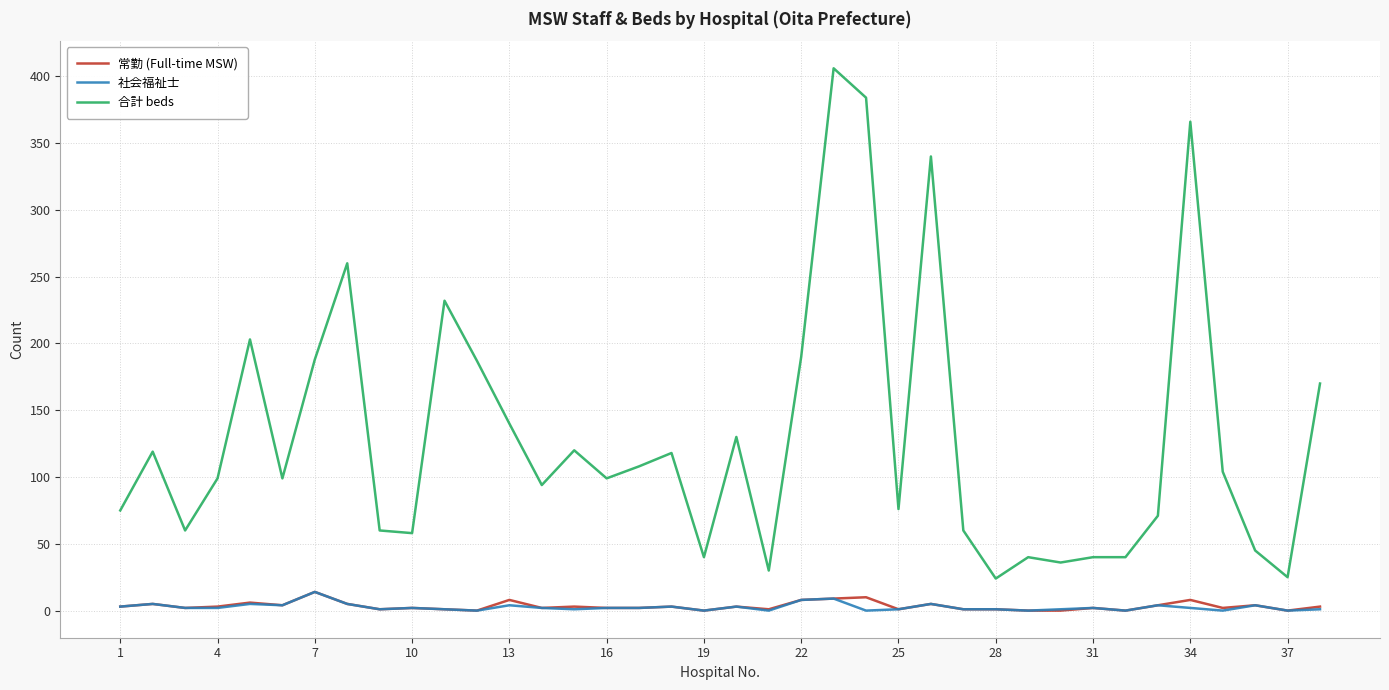

What is the lowest value of the 合計 beds series?

24